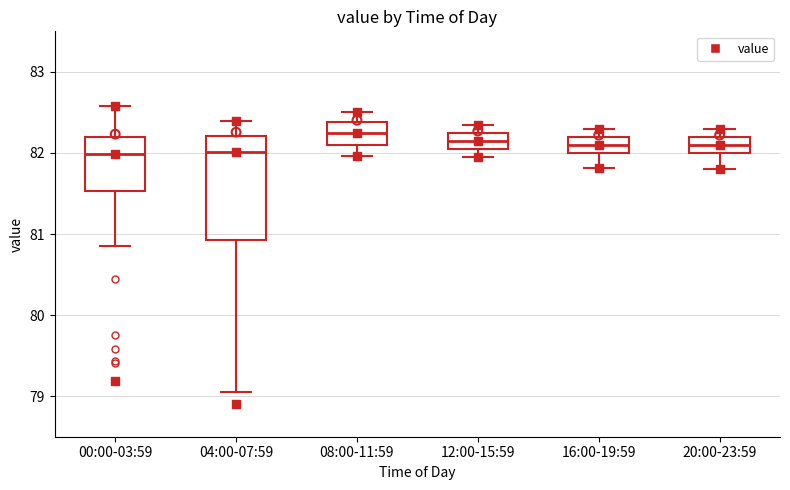

Reading left to right, read every box against the y-axis: the position of its median line, the range the box covers, and the ends of its whiskers. The values are not printed on the chart, so give them approximately, as read against the axis.

00:00-03:59: median 82.0, box 81.5 to 82.2, whiskers 80.9 to 82.6
04:00-07:59: median 82.0, box 80.9 to 82.2, whiskers 79.1 to 82.4
08:00-11:59: median 82.2, box 82.1 to 82.4, whiskers 82.0 to 82.5
12:00-15:59: median 82.2, box 82.1 to 82.3, whiskers 82.0 to 82.4
16:00-19:59: median 82.1, box 82.0 to 82.2, whiskers 81.8 to 82.3
20:00-23:59: median 82.1, box 82.0 to 82.2, whiskers 81.8 to 82.3